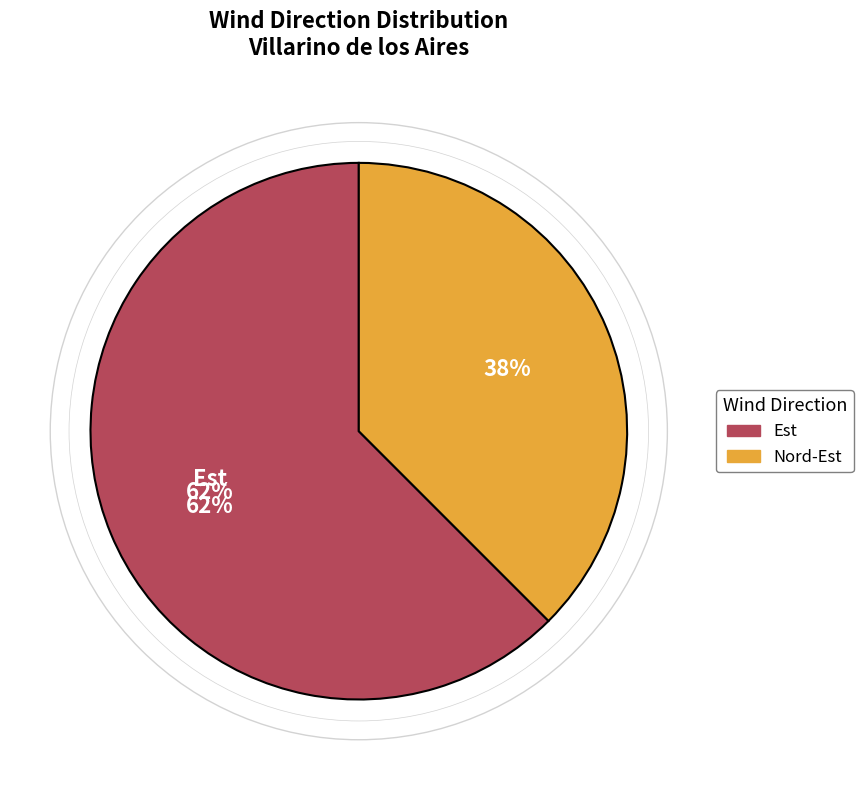

To the nearest percent, what is the average slice percentage?

50%